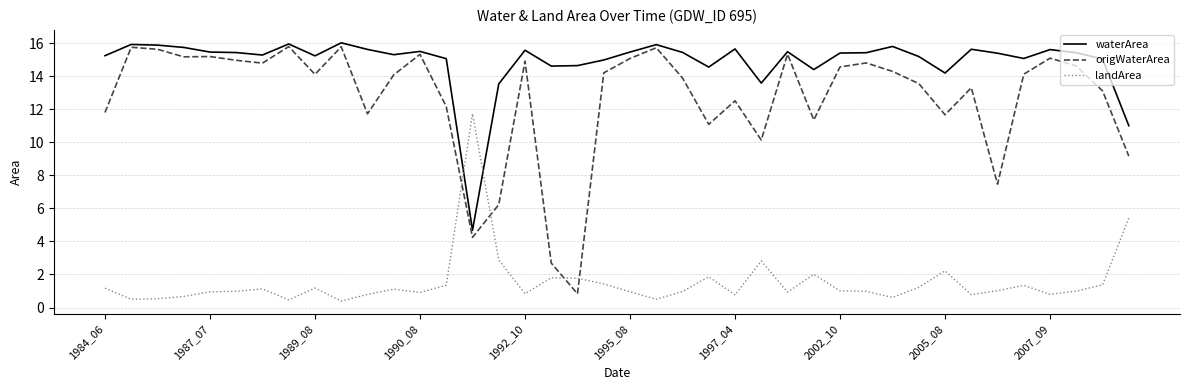

Which series has the largest range (max minus min)?

origWaterArea